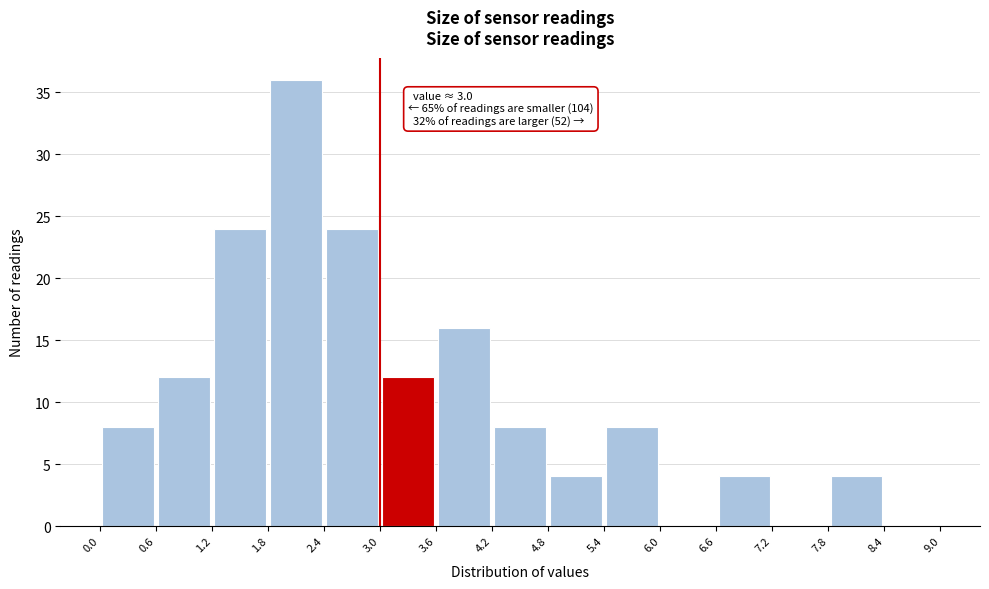

Over which range of the x-axis is the bar tallest?

1.8 to 2.4